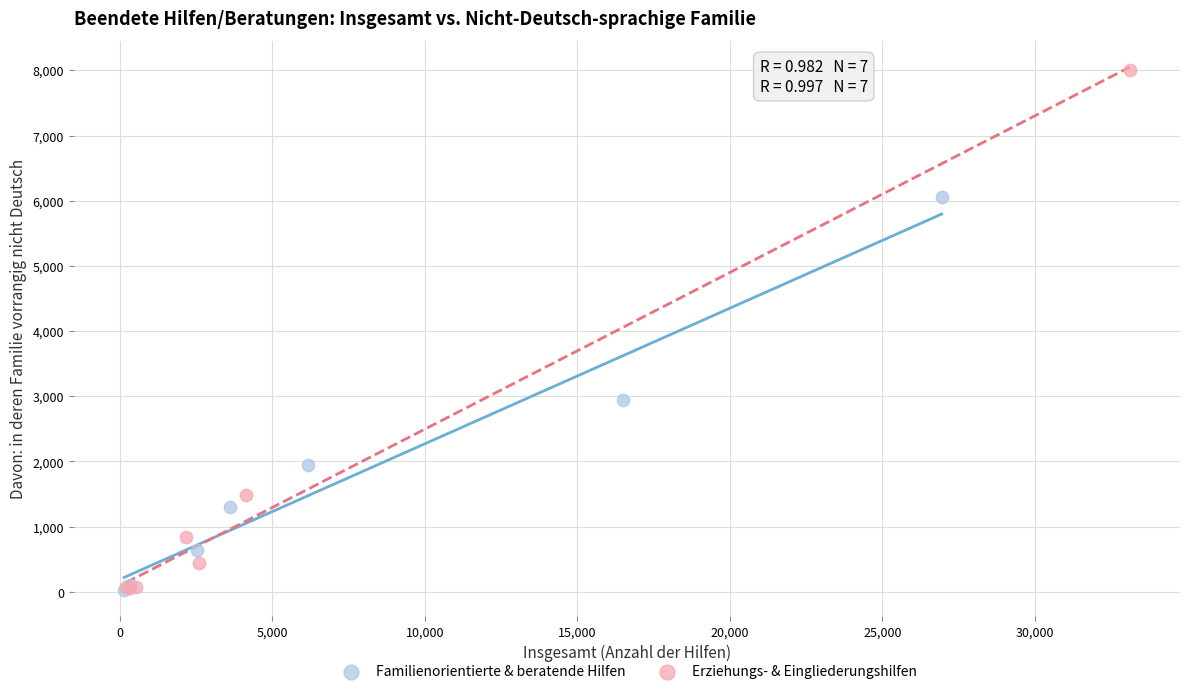

What are all the series names shown in the legend?

Familienorientierte & beratende Hilfen, Erziehungs- & Eingliederungshilfen